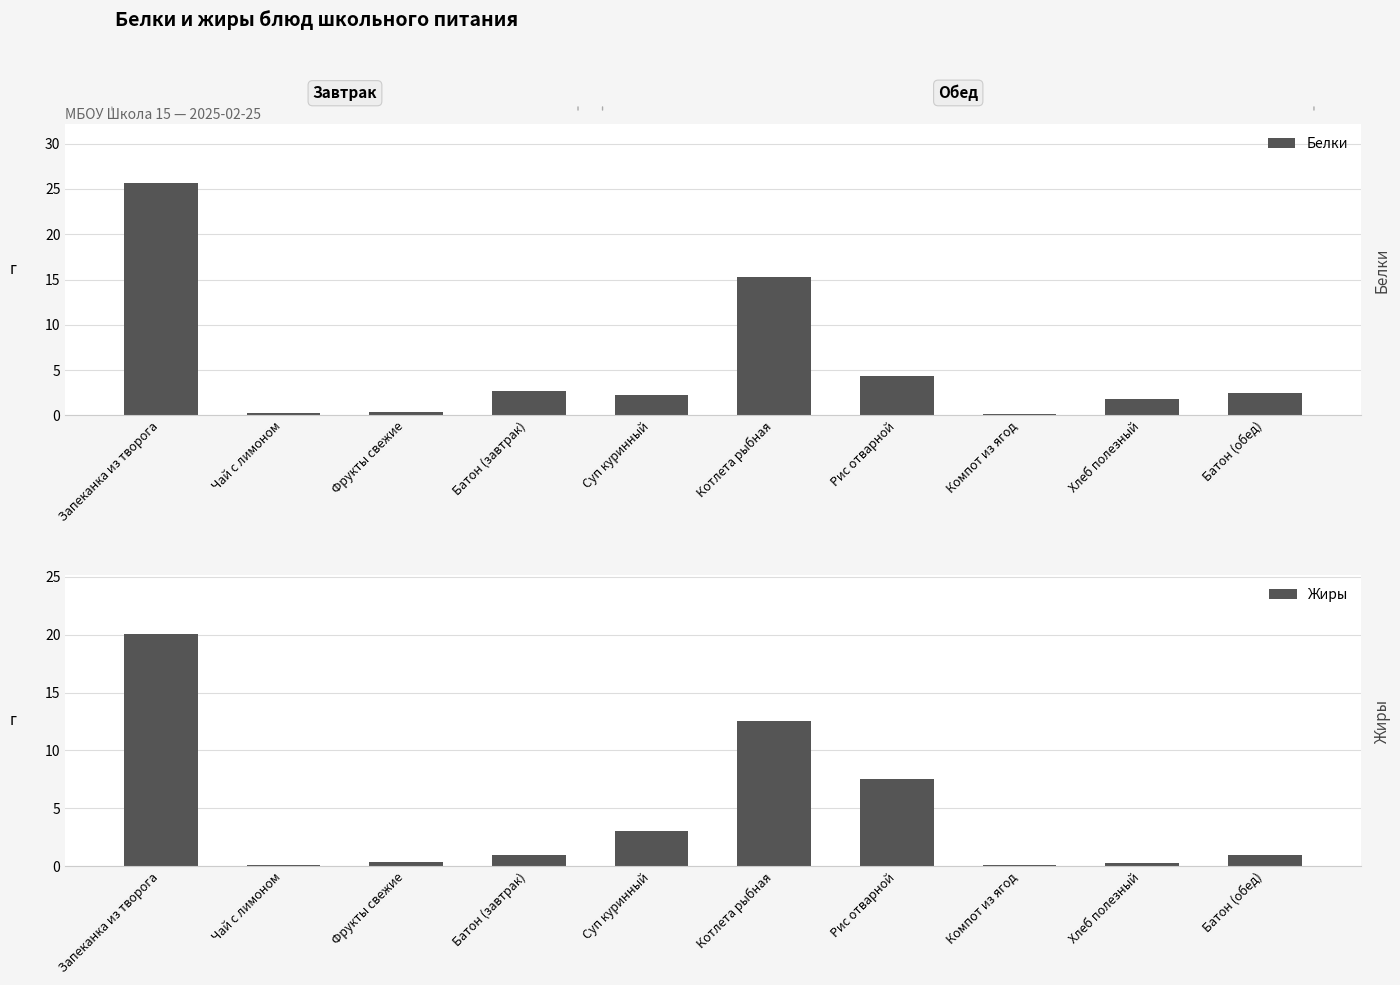

Reading right to left, transcribe all the data shown in this chart.

Белки: Батон (обед)=2.5	Хлеб полезный=1.8	Компот из ягод=0.2	Рис отварной=4.4	Котлета рыбная=15.3	Суп куринный=2.3	Батон (завтрак)=2.7	Фрукты свежие=0.4	Чай с лимоном=0.3	Запеканка из творога=25.7
Жиры: Батон (обед)=1.0	Хлеб полезный=0.3	Компот из ягод=0.1	Рис отварной=7.5	Котлета рыбная=12.5	Суп куринный=3.0	Батон (завтрак)=1.0	Фрукты свежие=0.4	Чай с лимоном=0.1	Запеканка из творога=20.1